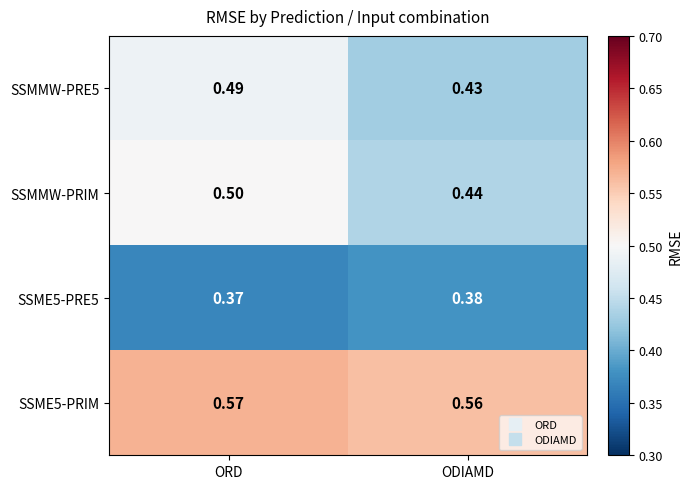

Where is SSME5-PRIM nearest to the value 0?

ODIAMD